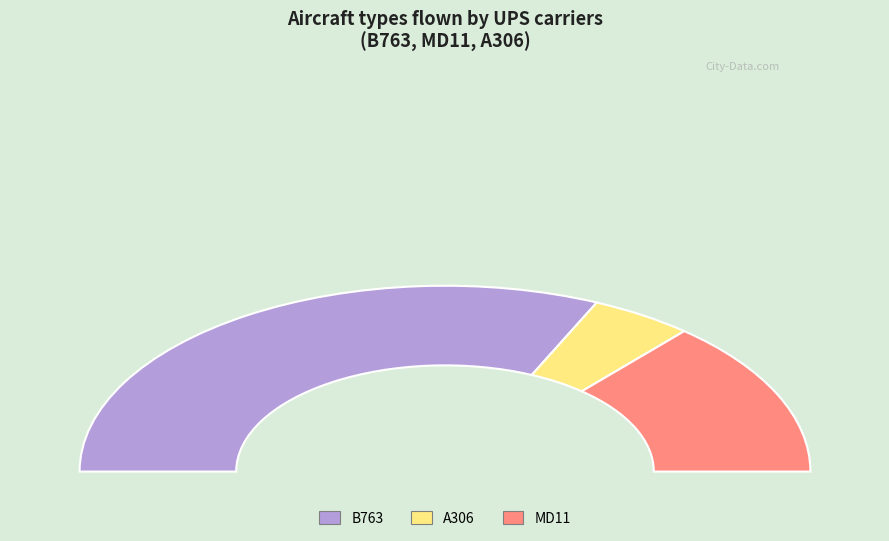

How much of the chart is everything except A306?

90.9%